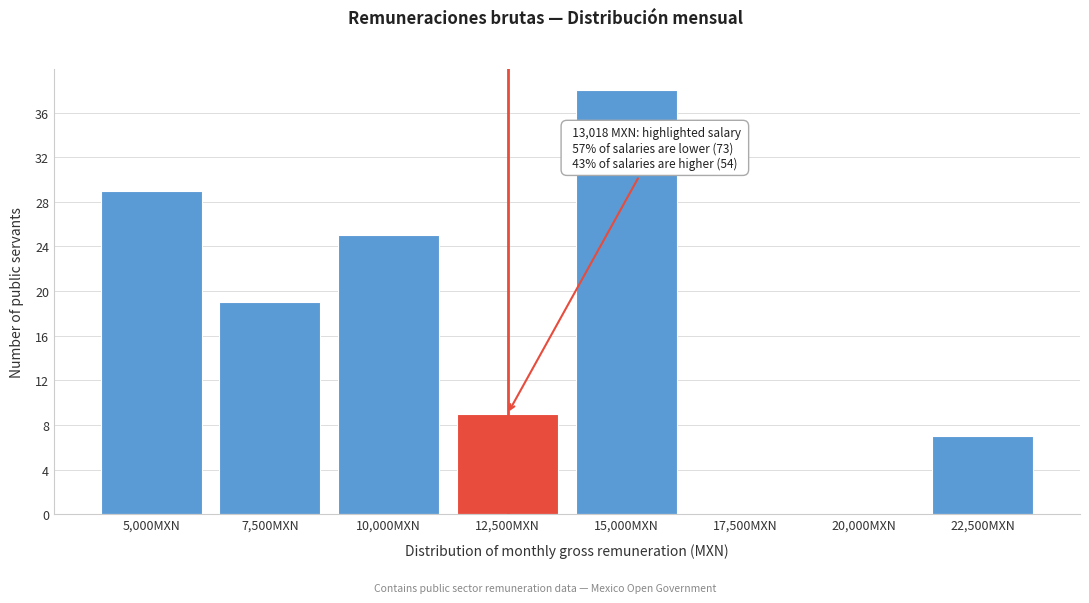

Reading left to right, extract all data points from this chart.

5,000MXN=29	7,500MXN=19	10,000MXN=25	12,500MXN=9	15,000MXN=38	17,500MXN=0	20,000MXN=0	22,500MXN=7